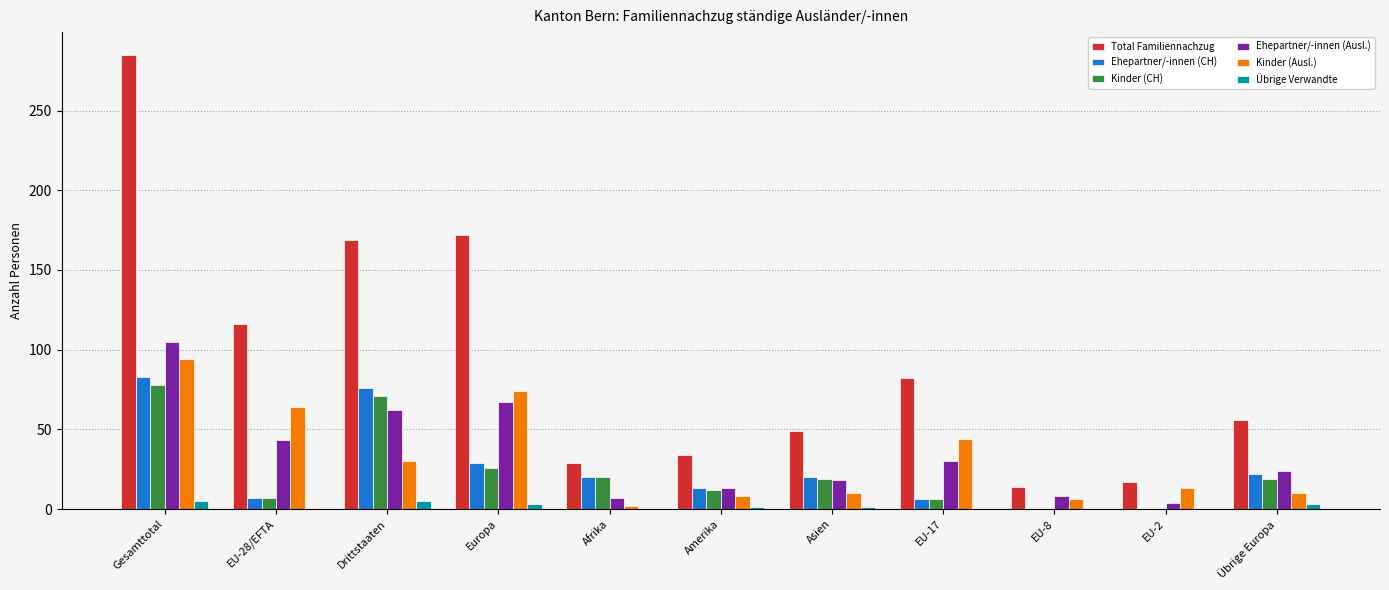

Between Drittstaaten and EU-8, which series saw the biggest shift?

Total Familiennachzug